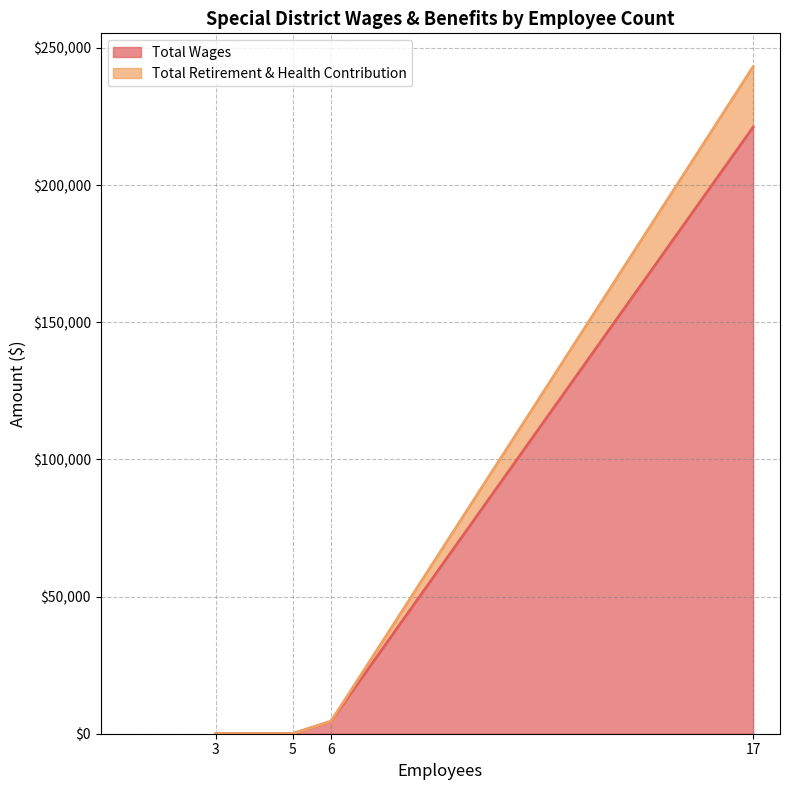

At which category is the sum across all series the highest?

17